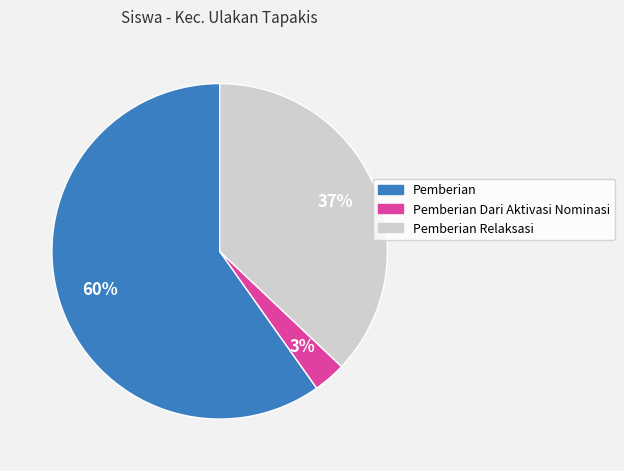

To the nearest percent, what is the average slice percentage?

33%